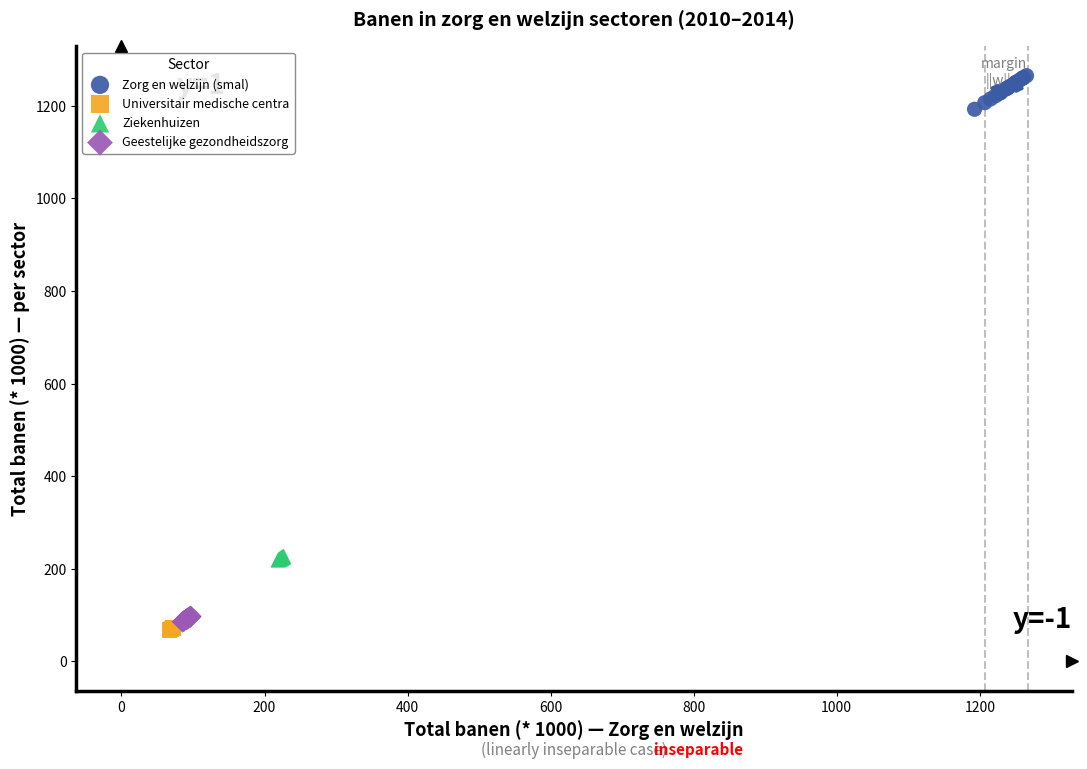

Which series has the largest Y range (max minus min)?

Zorg en welzijn (smal)